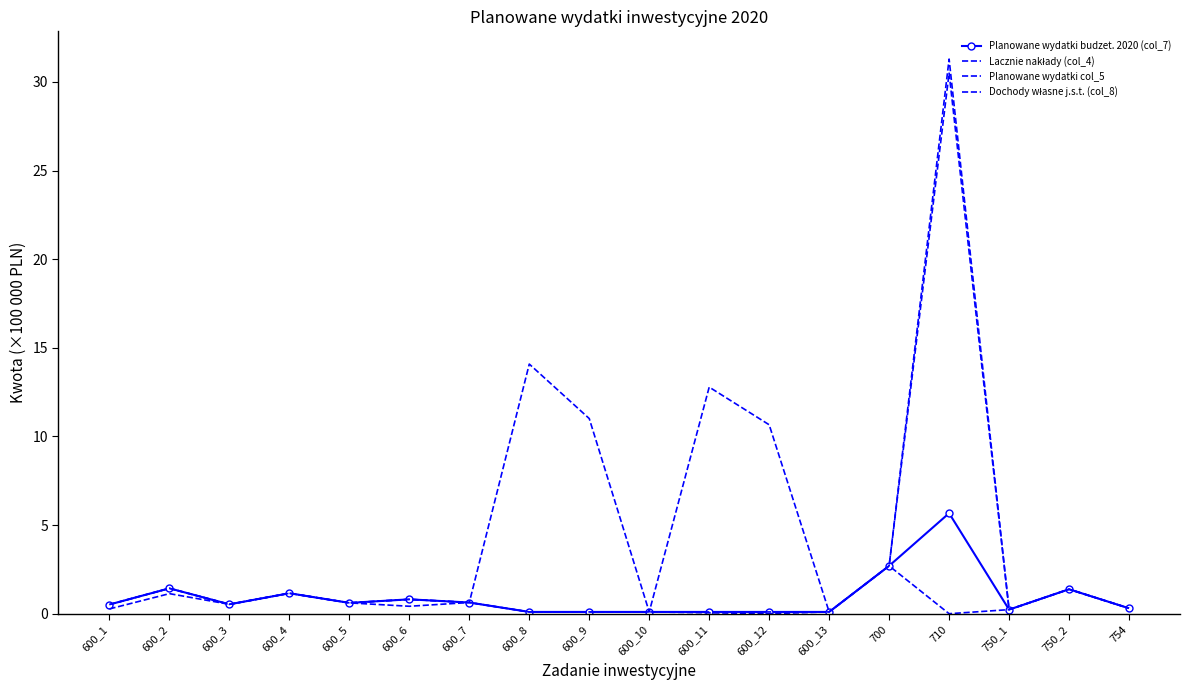

How many distinct data groups are displayed?

4